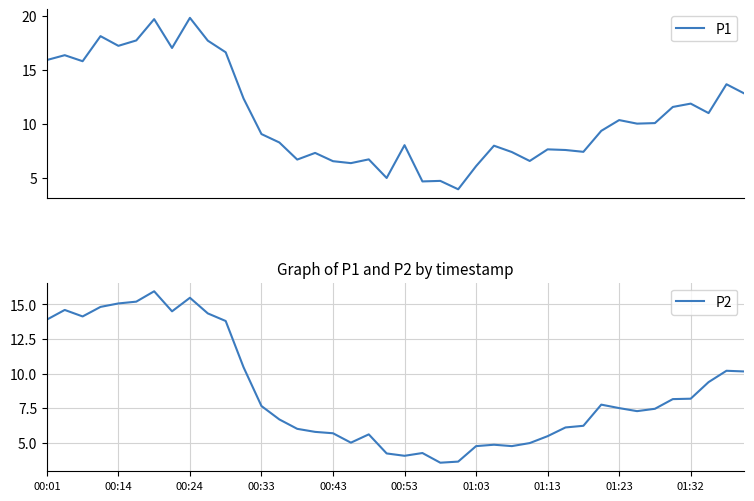

The P2 series shows 6.3 at 00:53. True or false?

False